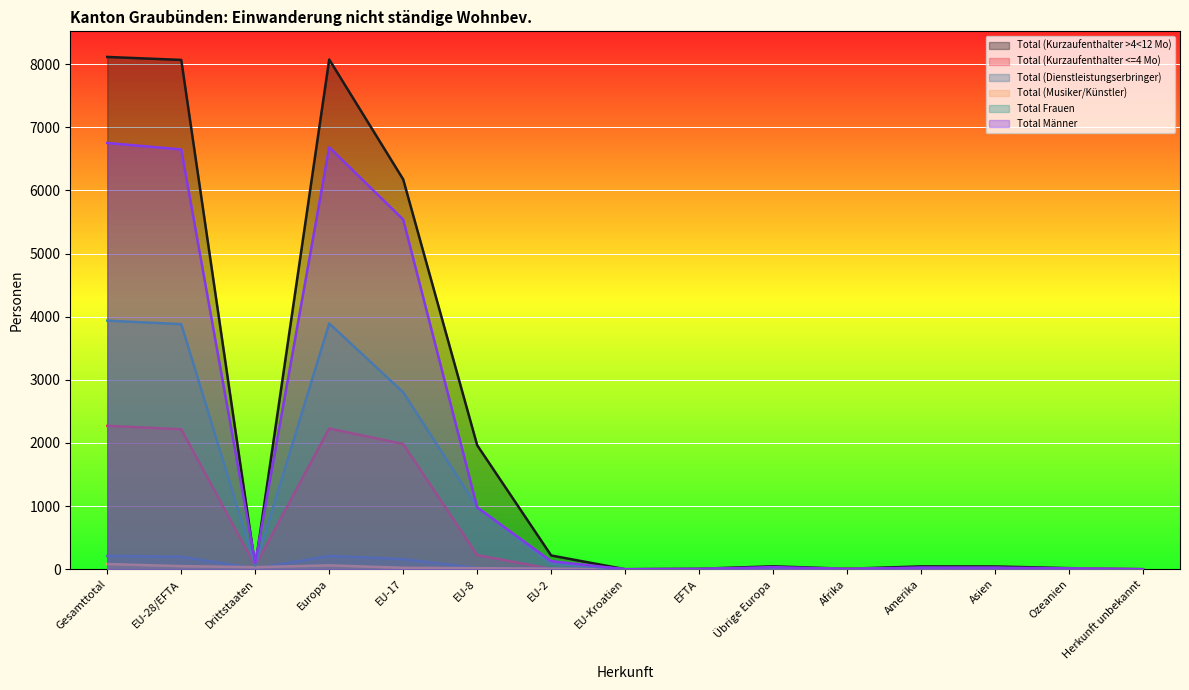

After their last crossing, which series has the higher values: Total Männer or Total (Kurzaufenthalter <=4 Mo)?

Total Männer